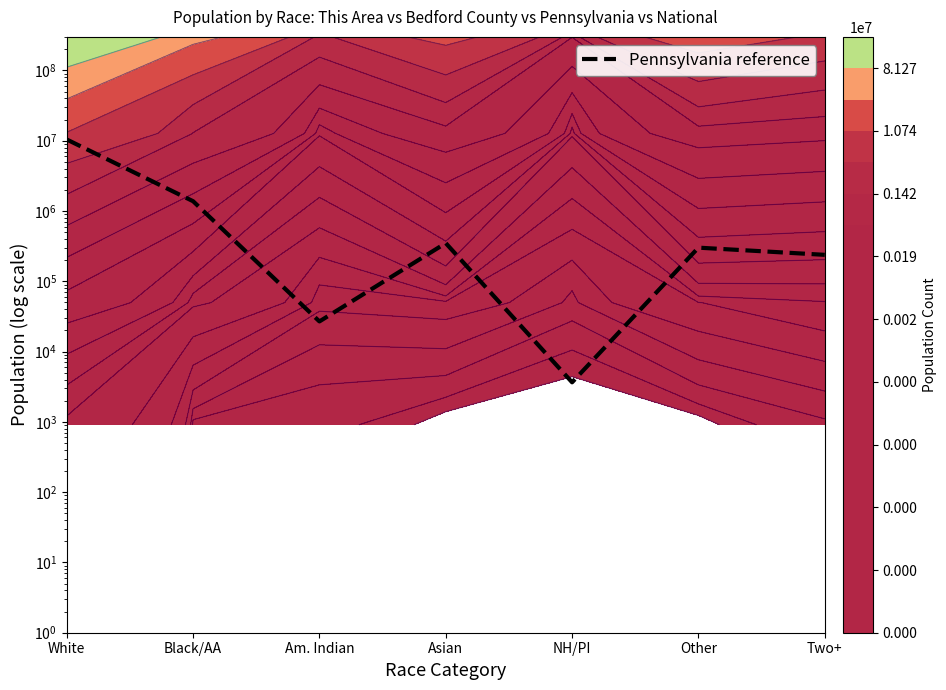

List the labels in order of value, largest first.

White, Black/AA, Asian, Other, Two+, Am. Indian, NH/PI